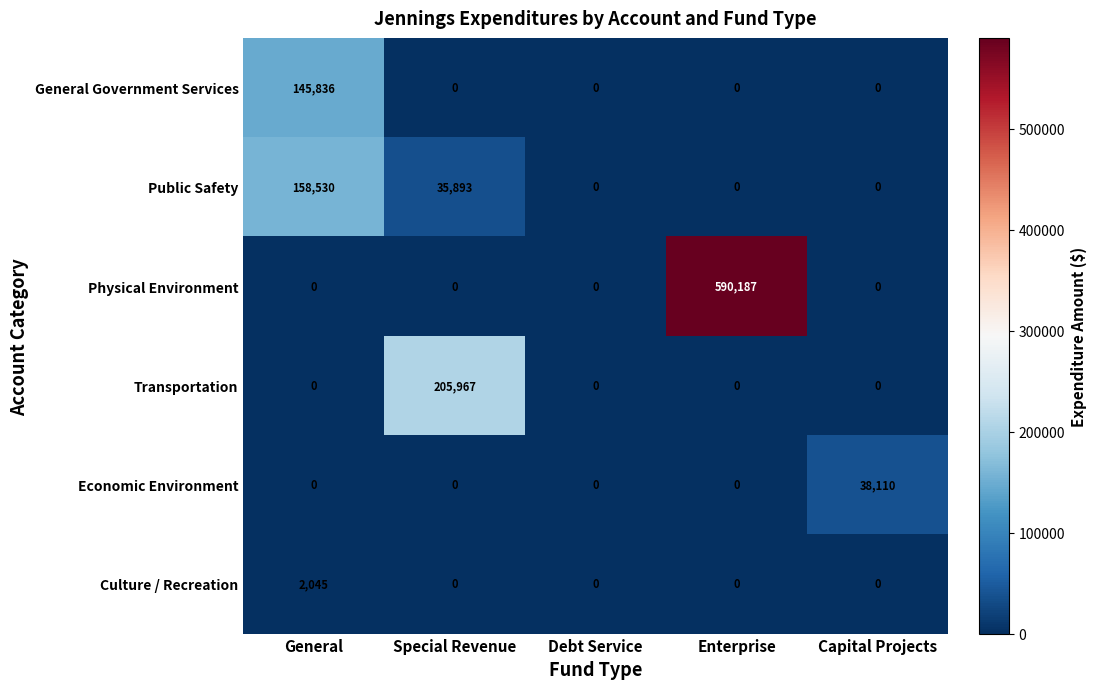

Reading left to right, extract all data points from this chart.

General Government Services: General=145836	Special Revenue=0	Debt Service=0	Enterprise=0	Capital Projects=0
Public Safety: General=158530	Special Revenue=35893	Debt Service=0	Enterprise=0	Capital Projects=0
Physical Environment: General=0	Special Revenue=0	Debt Service=0	Enterprise=590187	Capital Projects=0
Transportation: General=0	Special Revenue=205967	Debt Service=0	Enterprise=0	Capital Projects=0
Economic Environment: General=0	Special Revenue=0	Debt Service=0	Enterprise=0	Capital Projects=38110
Culture / Recreation: General=2045	Special Revenue=0	Debt Service=0	Enterprise=0	Capital Projects=0